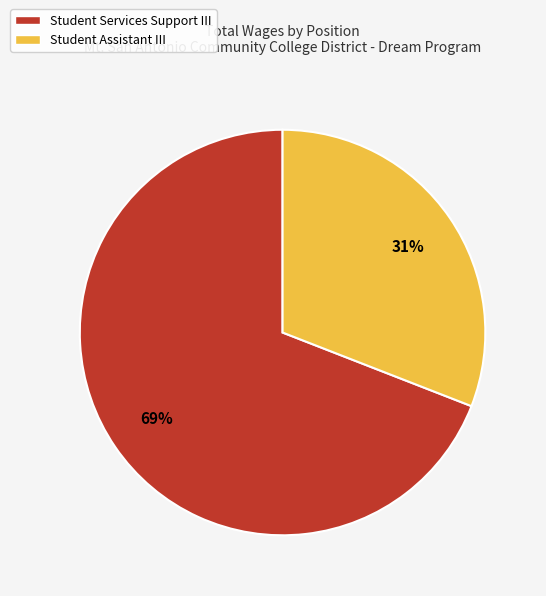

What percentage is the Student Assistant III slice, to the nearest percent?

31%